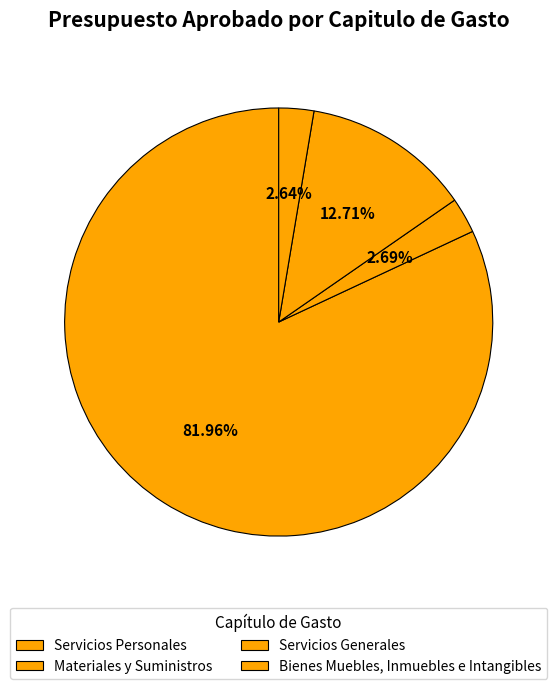

True or false: Materiales y Suministros accounts for 3% of the total.

True